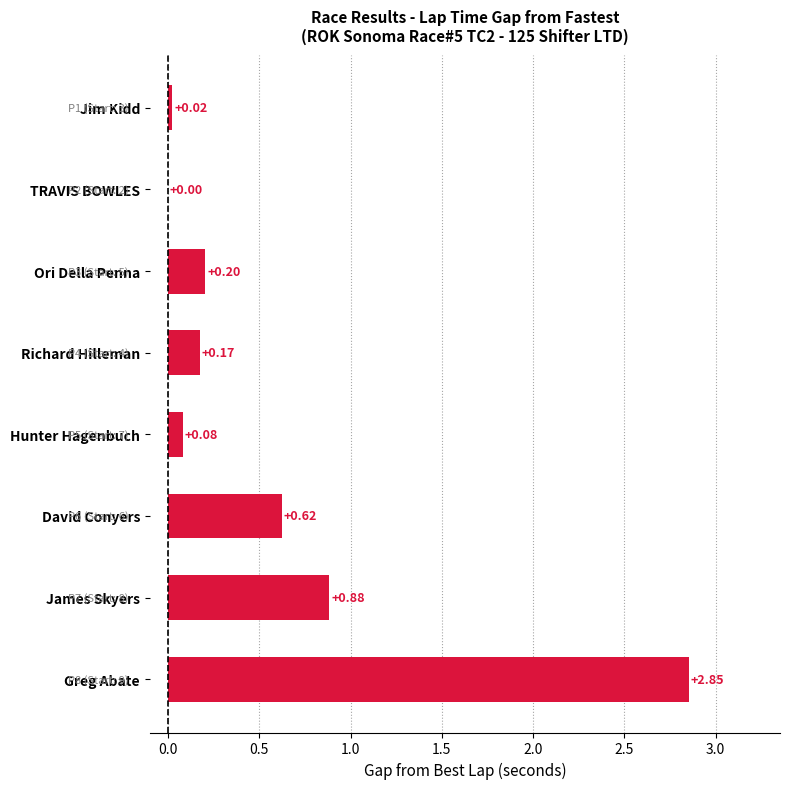

Which has a higher value, TRAVIS BOWLES or David Conyers?

David Conyers